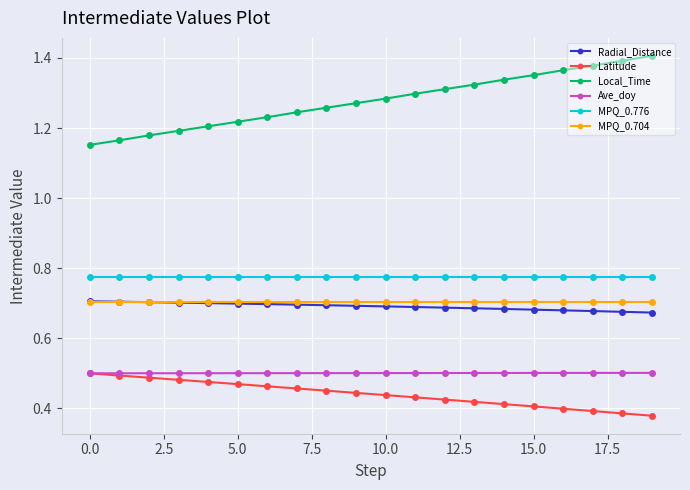

What are all the series names shown in the legend?

Radial_Distance, Latitude, Local_Time, Ave_doy, MPQ_0.776, MPQ_0.704